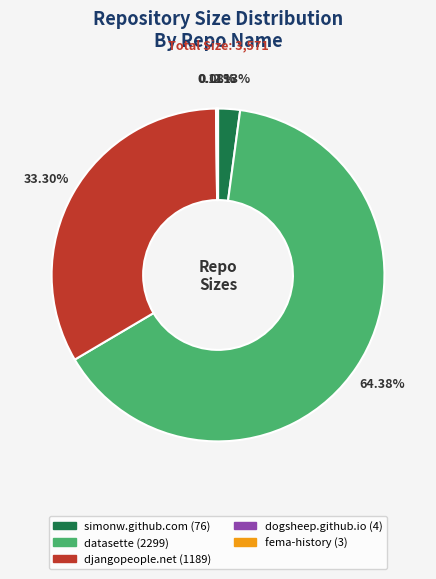

Combined, do djangopeople.net and datasette account for over 50%?

Yes